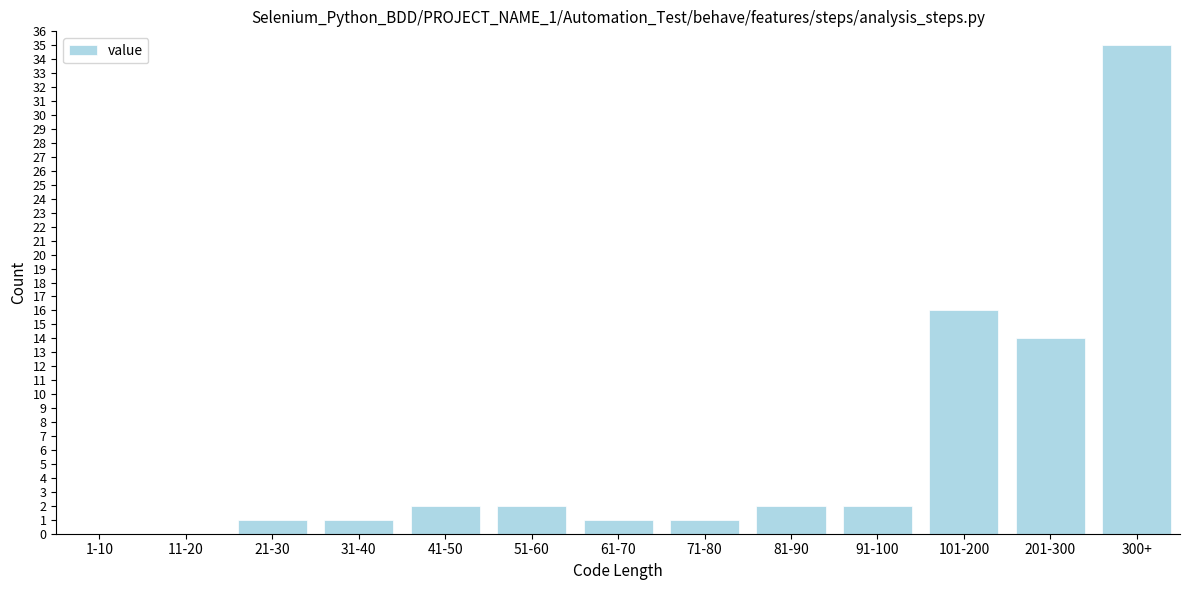

Reading left to right, transcribe all the data shown in this chart.

1-10=0	11-20=0	21-30=1	31-40=1	41-50=2	51-60=2	61-70=1	71-80=1	81-90=2	91-100=2	101-200=16	201-300=14	300+=35